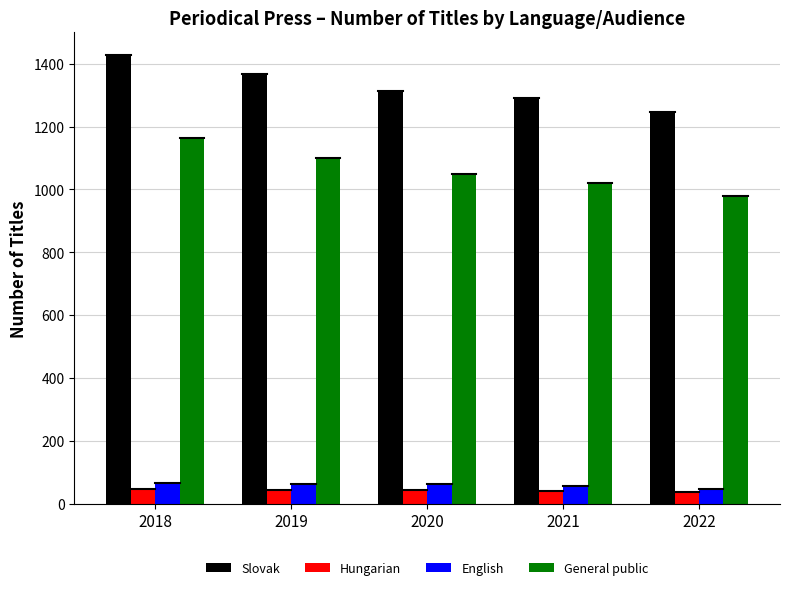

What is the sum of the English values at 2019 and 2022?

110